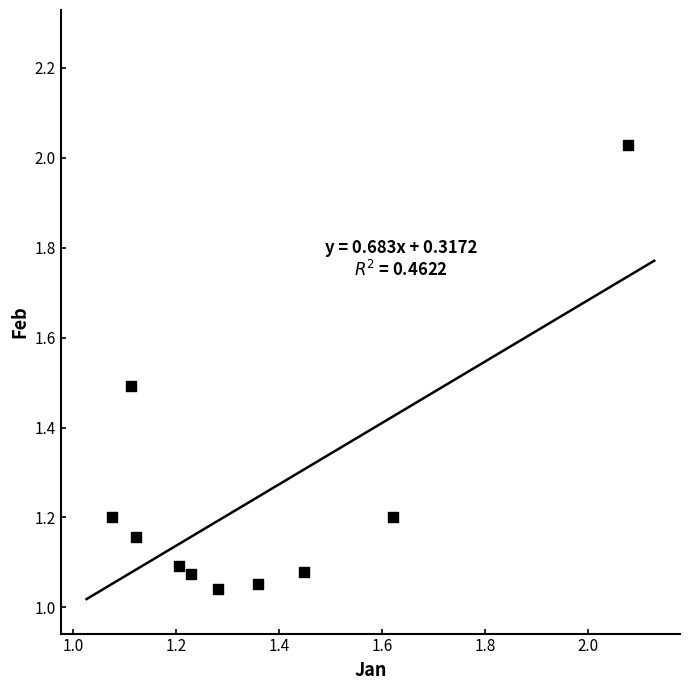

What is the average X value?

1.4